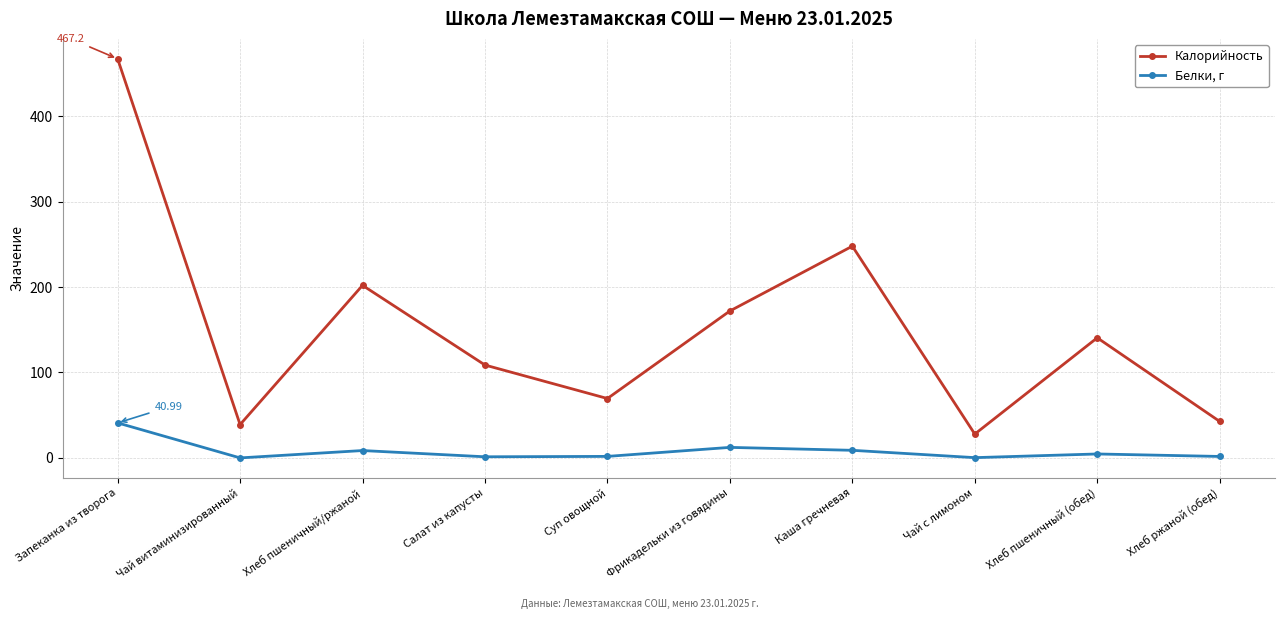

What position from the right is Запеканка из творога?

10